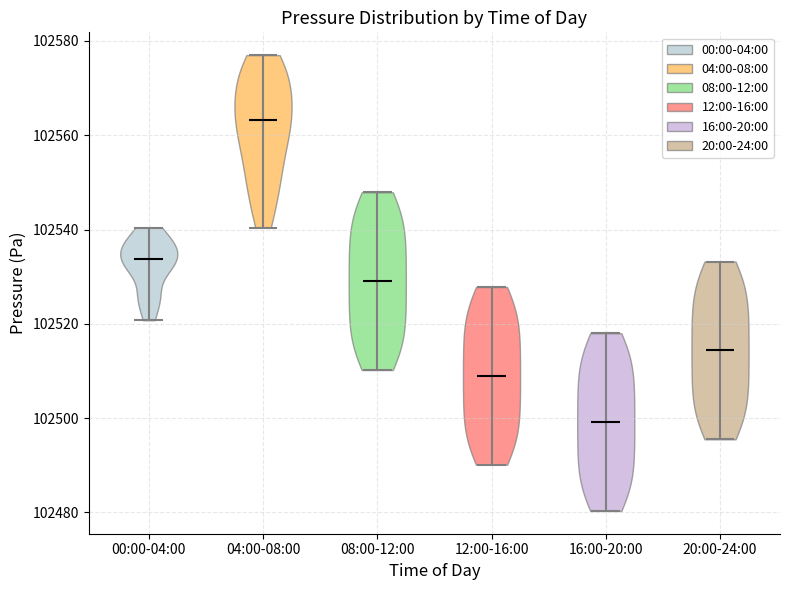

Reading left to right, read every violin against the y-axis: where its median line is, and the lowest and highest points it reaches. The values are not printed on the chart, so give them approximately, as read against the axis.

00:00-04:00: median line 102534, lowest point 102520, highest point 102540
04:00-08:00: median line 102564, lowest point 102540, highest point 102578
08:00-12:00: median line 102530, lowest point 102510, highest point 102548
12:00-16:00: median line 102508, lowest point 102490, highest point 102528
16:00-20:00: median line 102500, lowest point 102480, highest point 102518
20:00-24:00: median line 102514, lowest point 102496, highest point 102534